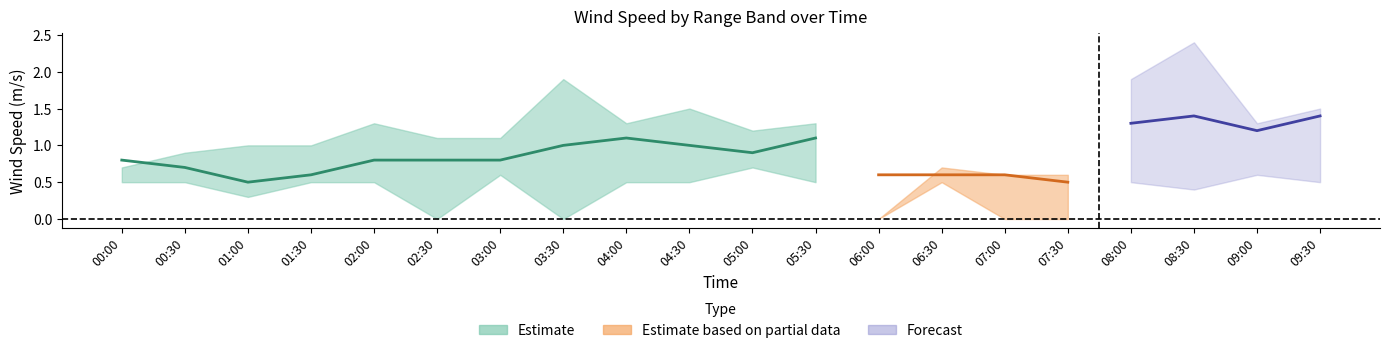

Does the chart have visible grid lines?

No